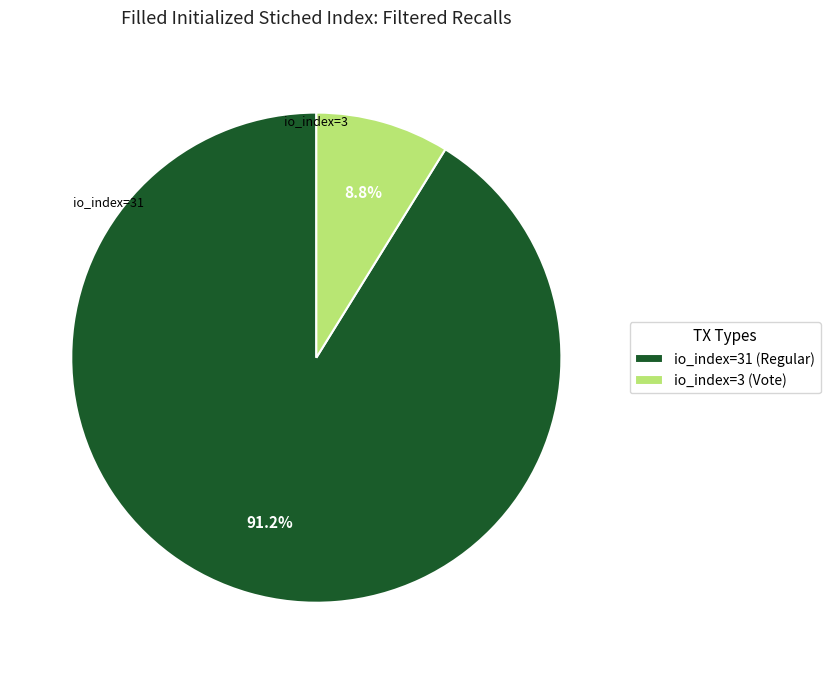

Combined, what portion of the pie is io_index=31 (Regular) and io_index=3 (Vote)?

100.0%